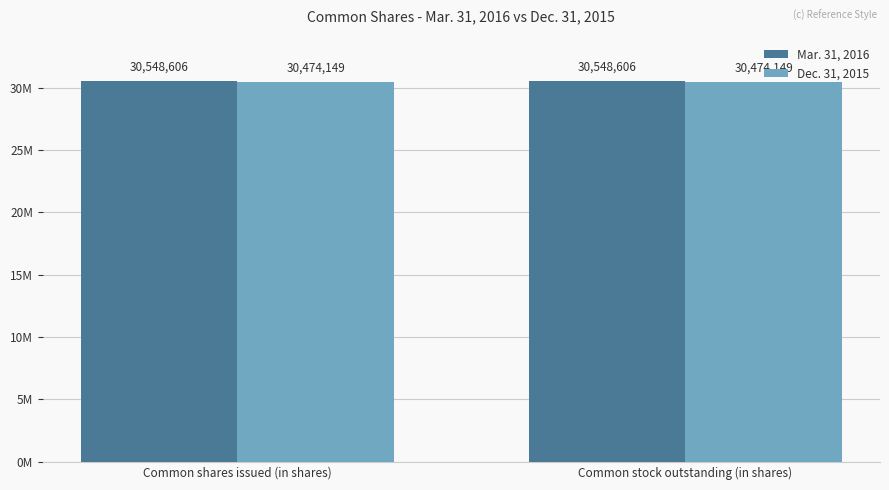

What are all the series names shown in the legend?

Mar. 31, 2016, Dec. 31, 2015